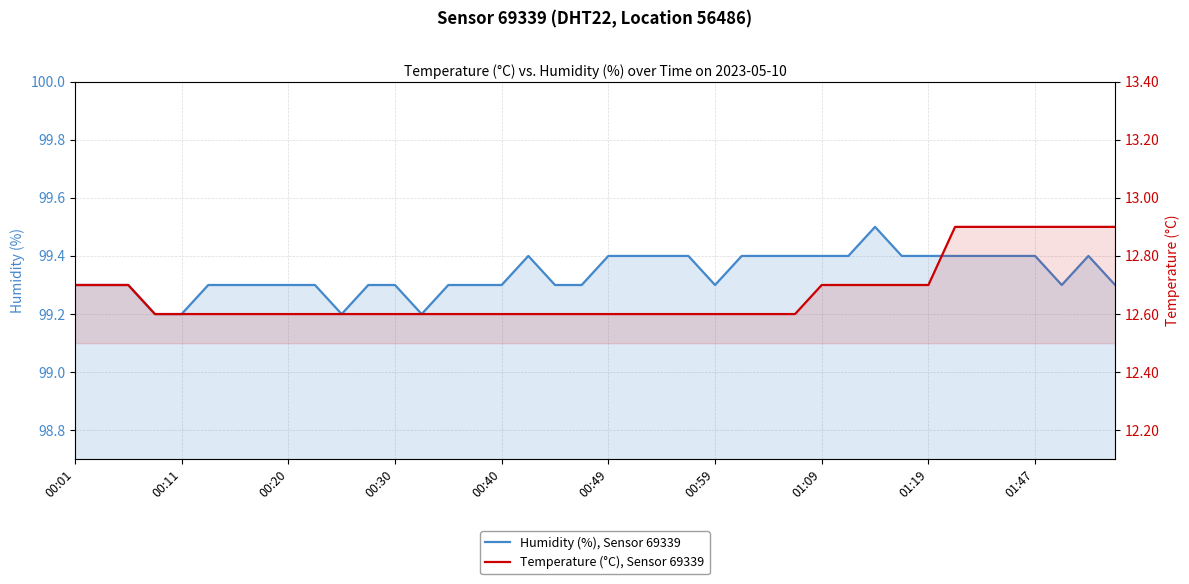

What is the maximum value shown in the chart?

99.5